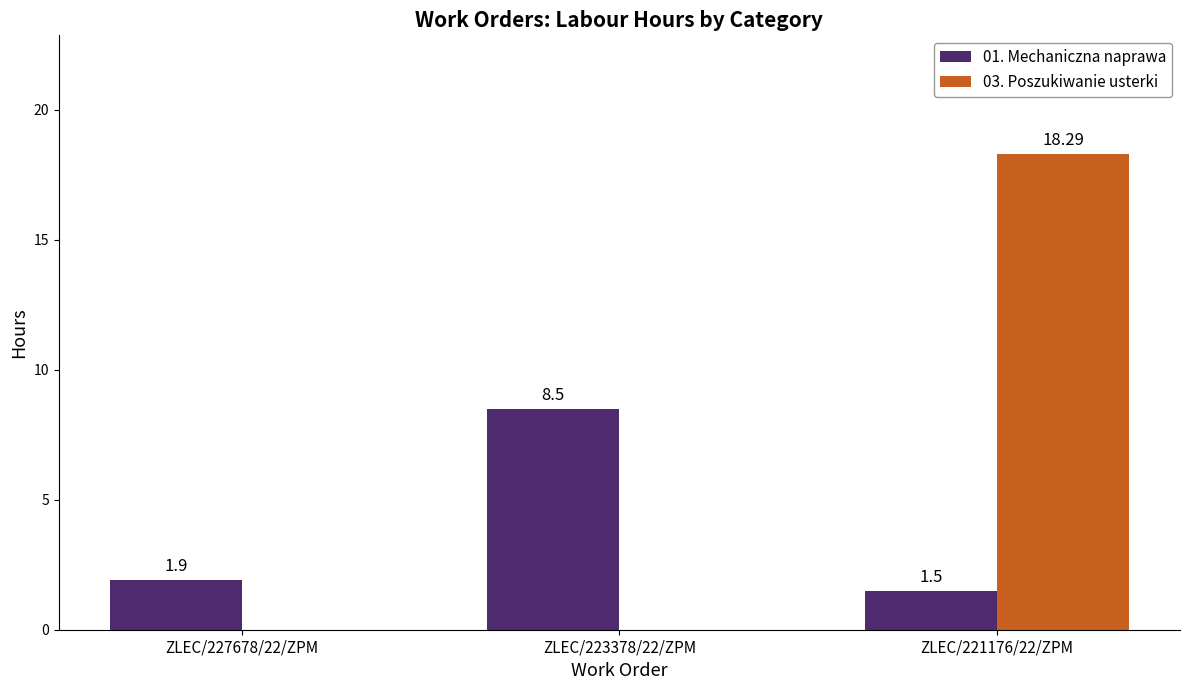

What are all the series names shown in the legend?

01. Mechaniczna naprawa, 03. Poszukiwanie usterki